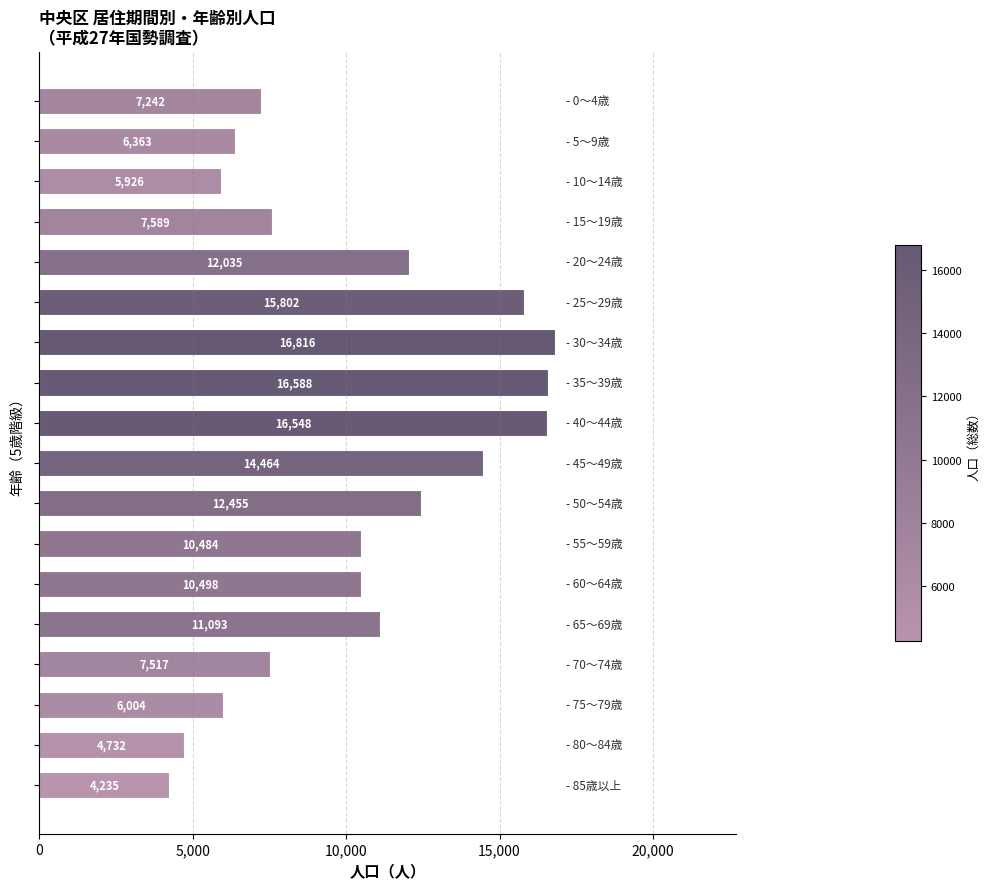

What is the minimum value shown in the chart?

4235